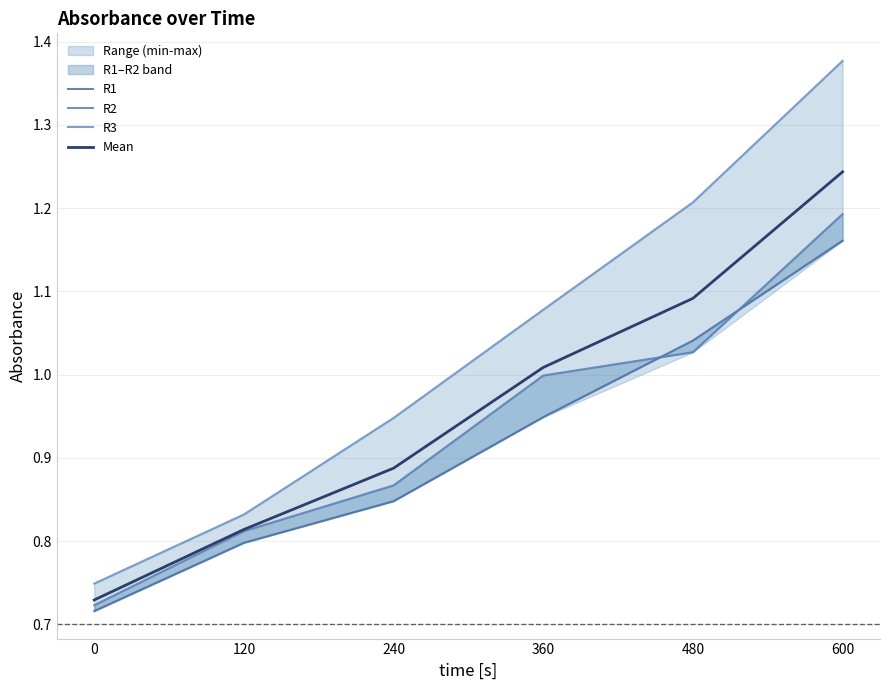

What is the total value across all series at 240?

3.6